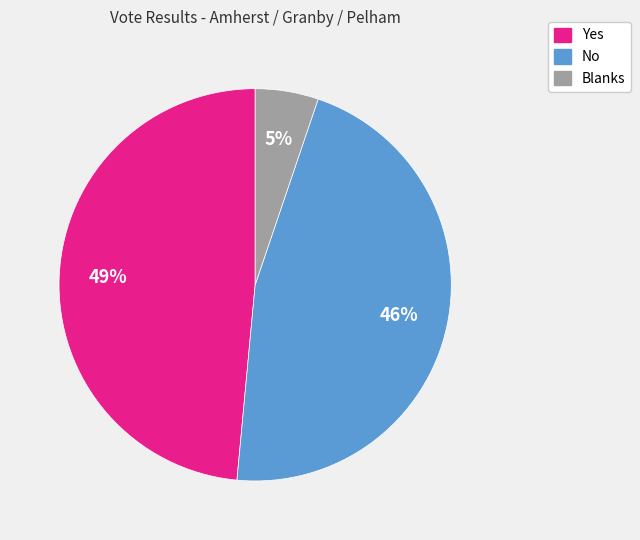

What is the largest slice in the pie chart?

Yes